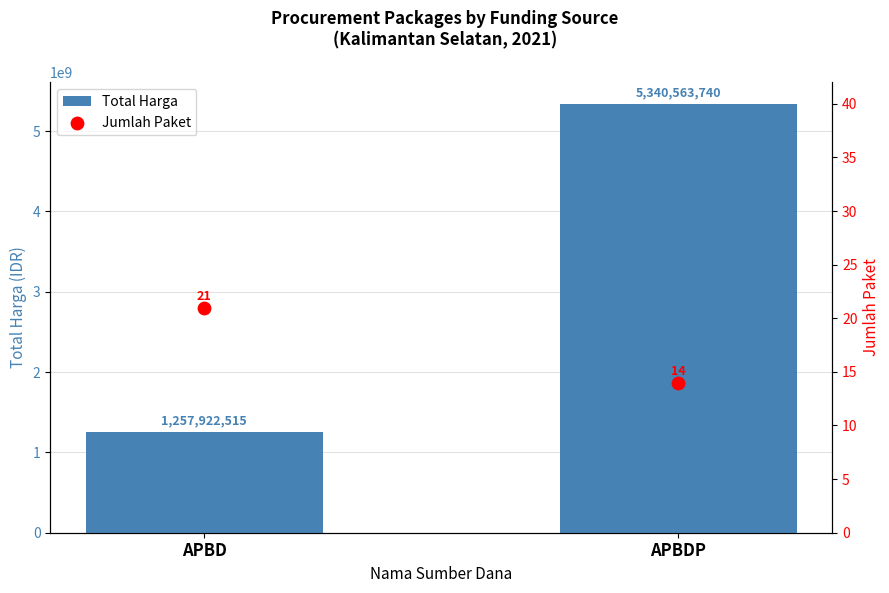

What is the total value across all series at APBDP?

5340563754